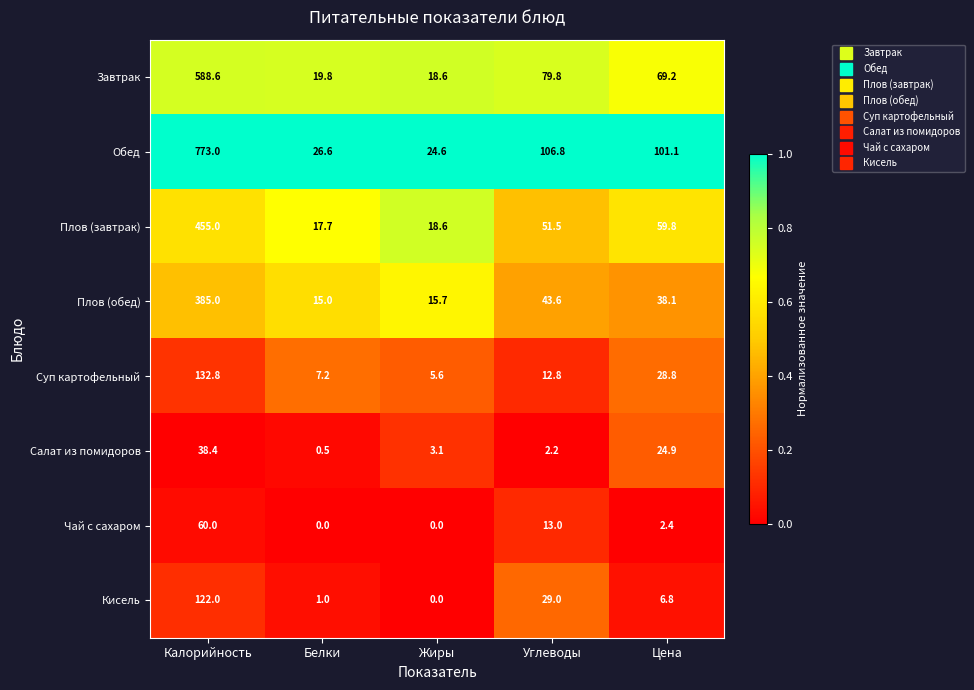

Is it true that Плов (обед) equals 15.7 at Жиры?

True